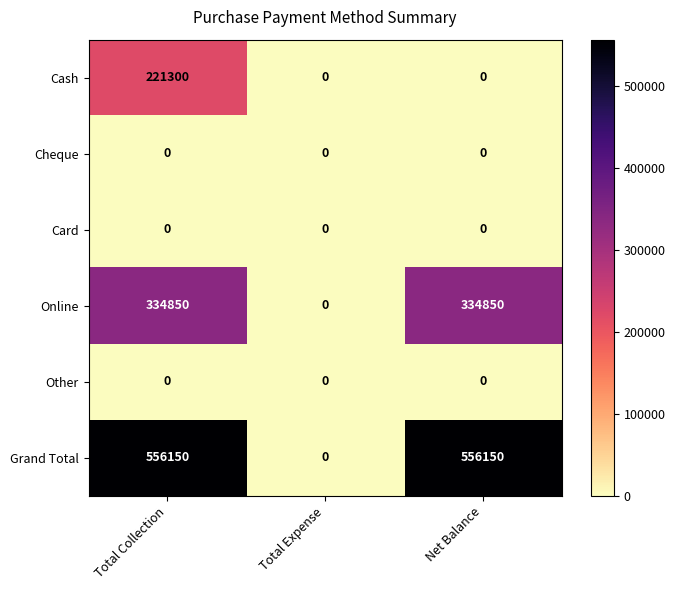

The Cash series shows 288859 at Total Collection. True or false?

False